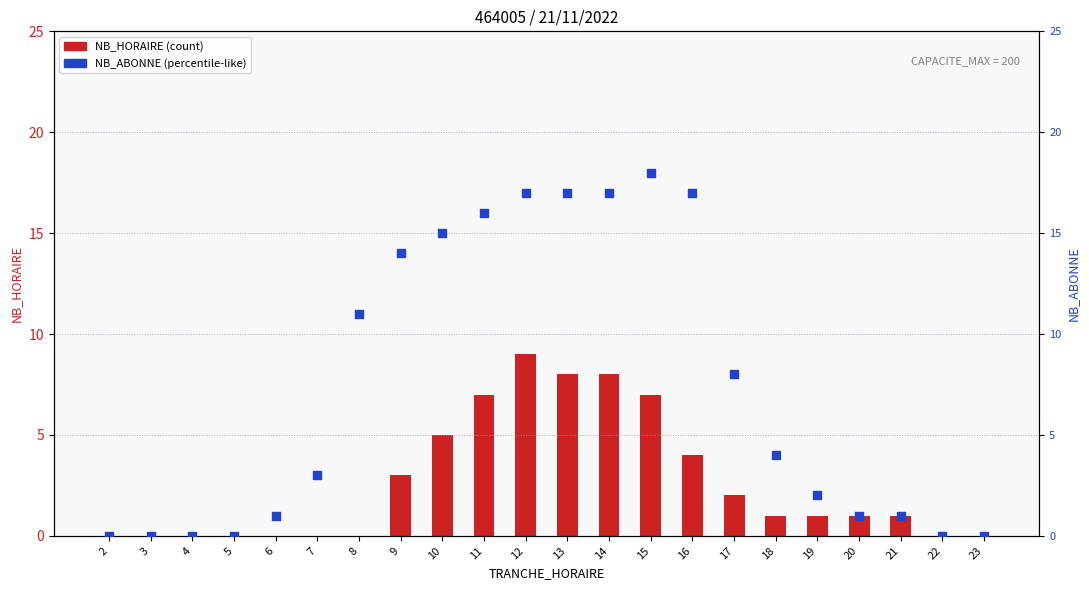

At how many categories does at least one series exceed 17?

1